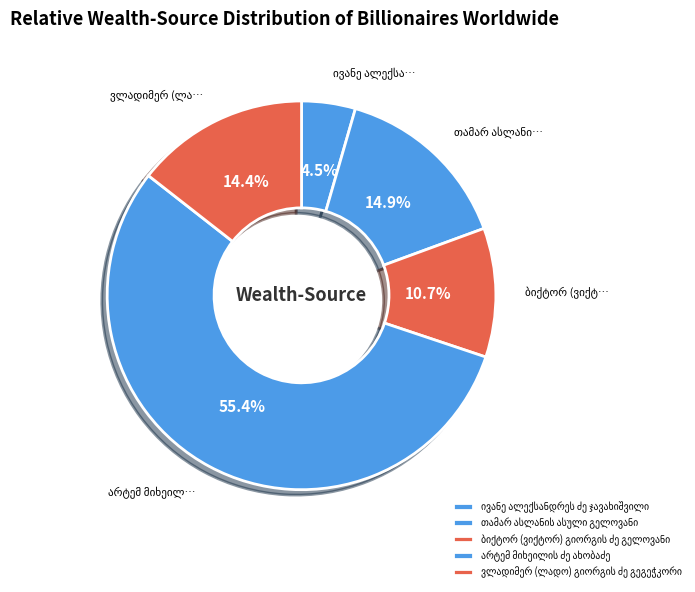

Count the number of slices in the pie.

5